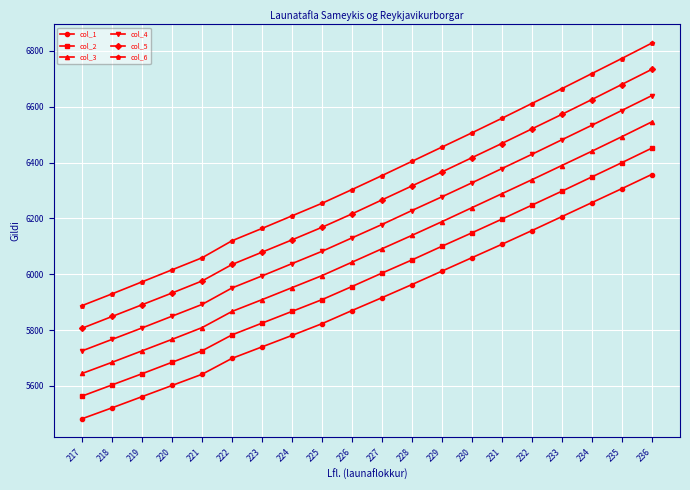

Which category has the highest value in the col_1 series?

236